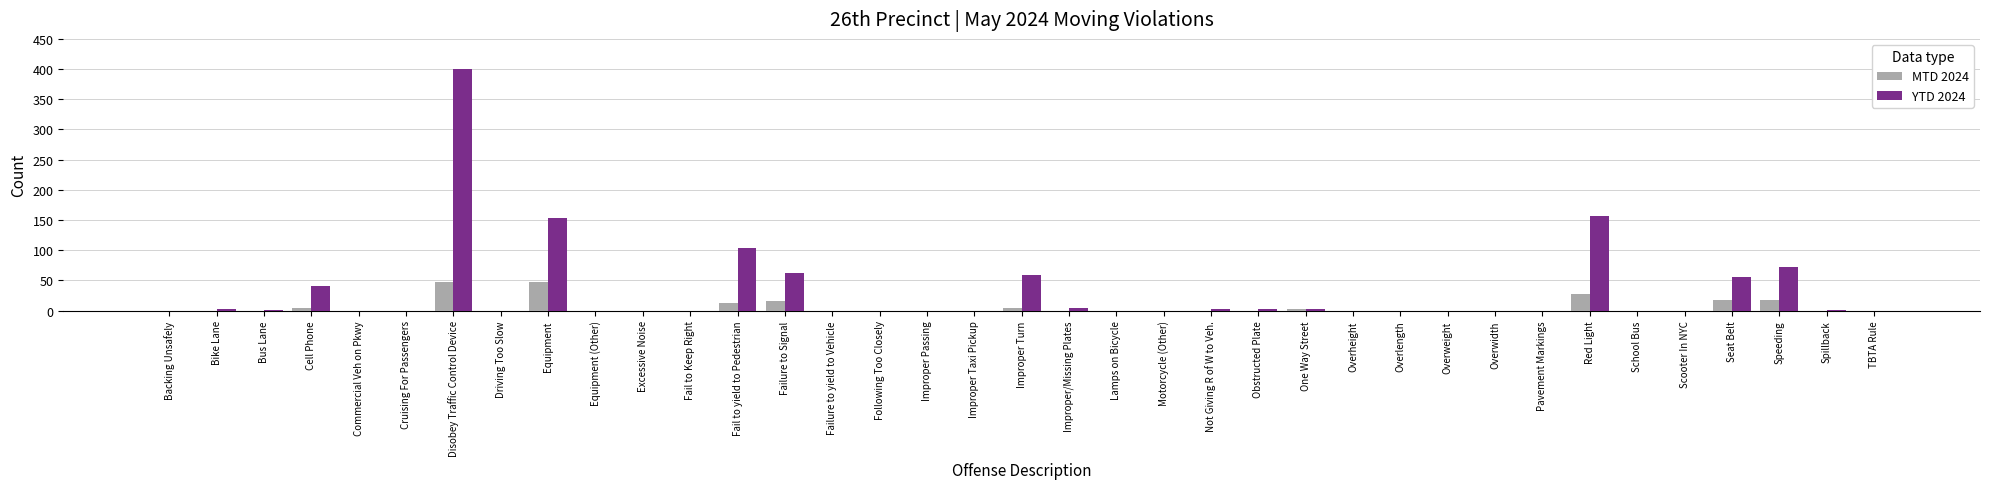

Are the bars horizontal?

No